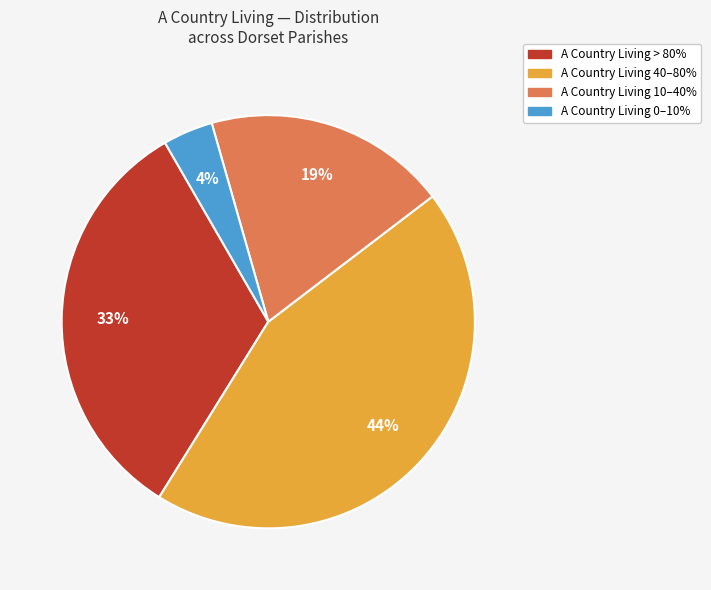

How many slices are in this pie chart?

4